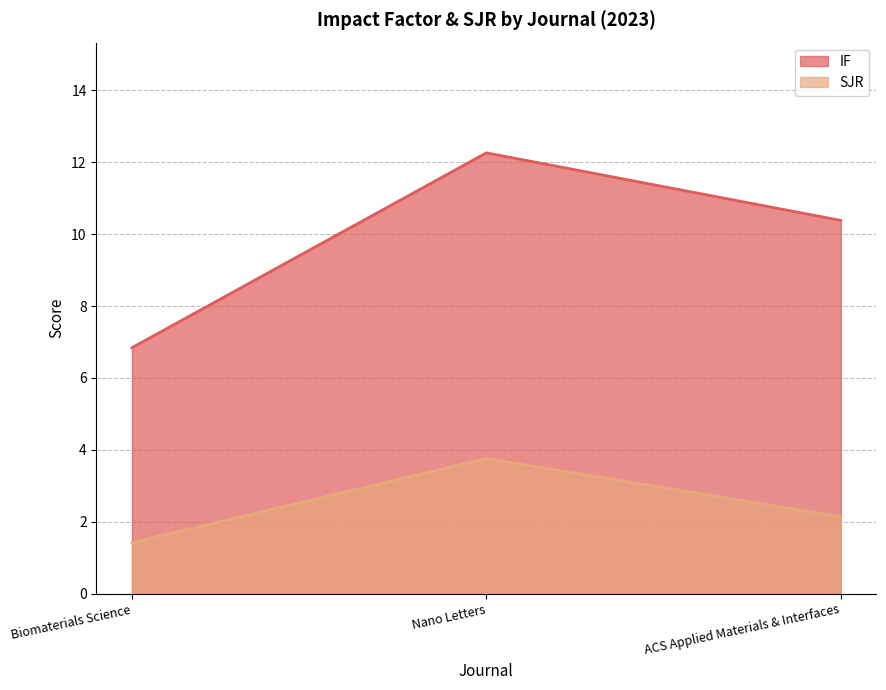

What is the difference between the maximum and second lowest values in the SJR series?

1.6